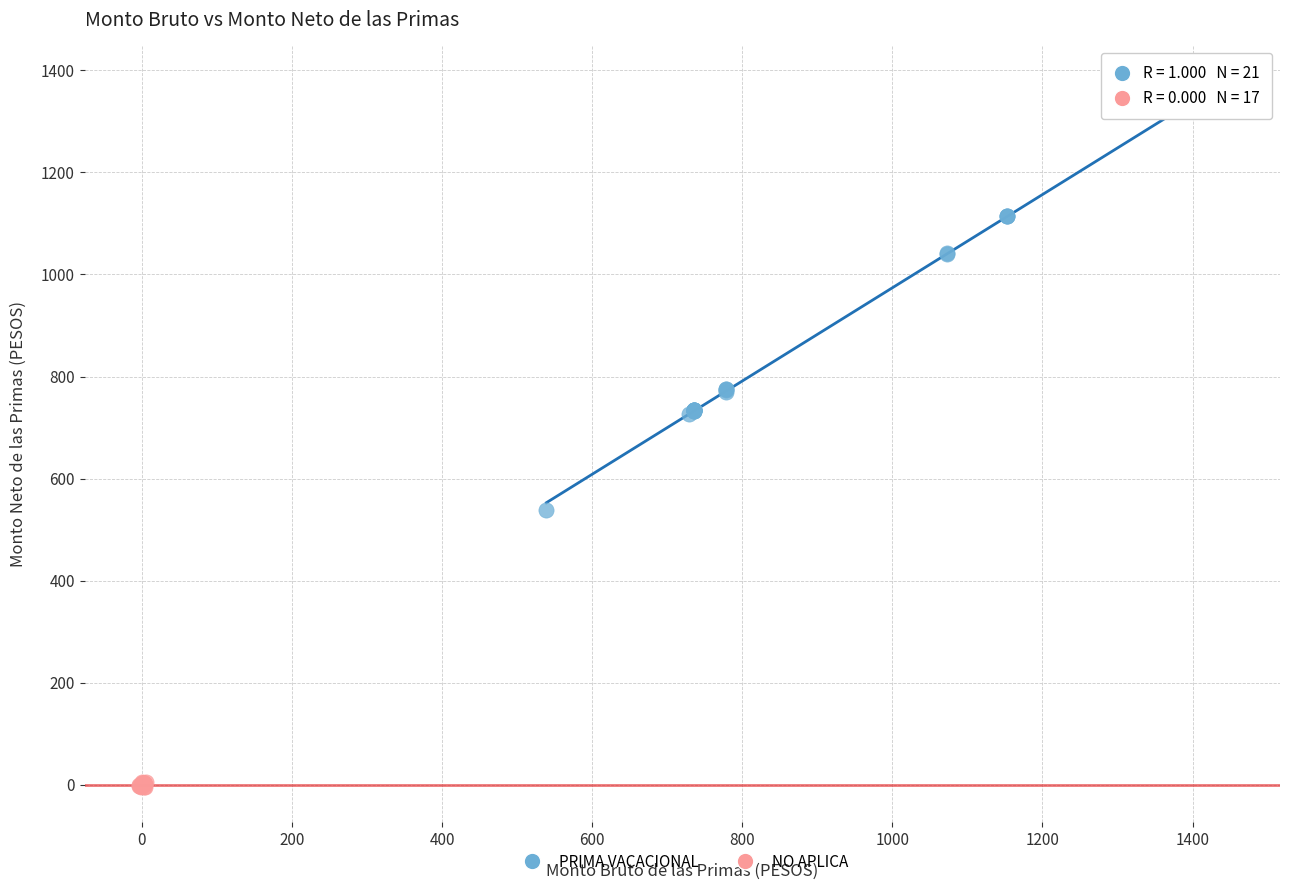

Which series has the widest spread of Y values?

PRIMA VACACIONAL